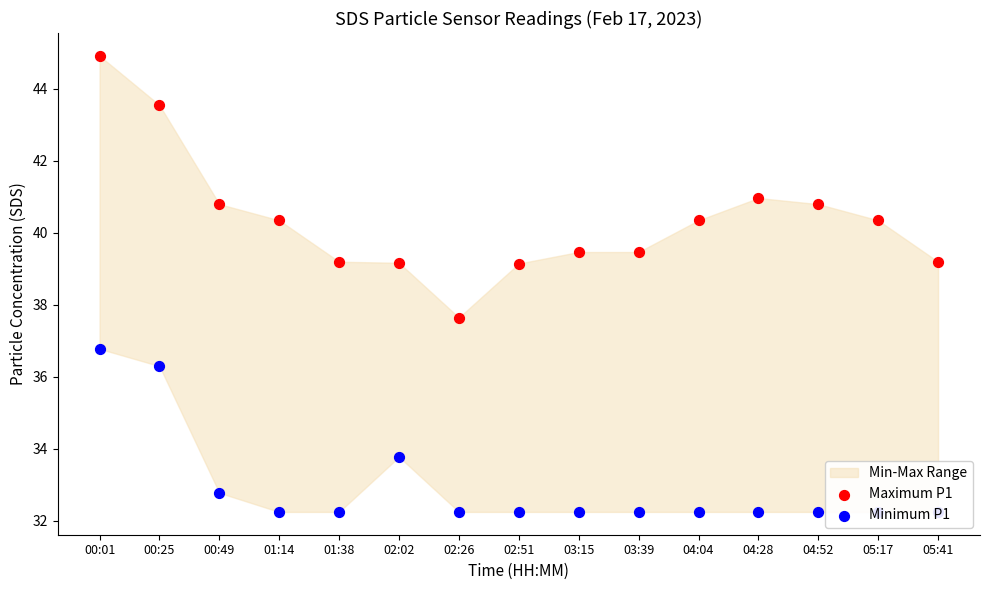

What is the total value across all series at 00:01?

81.7